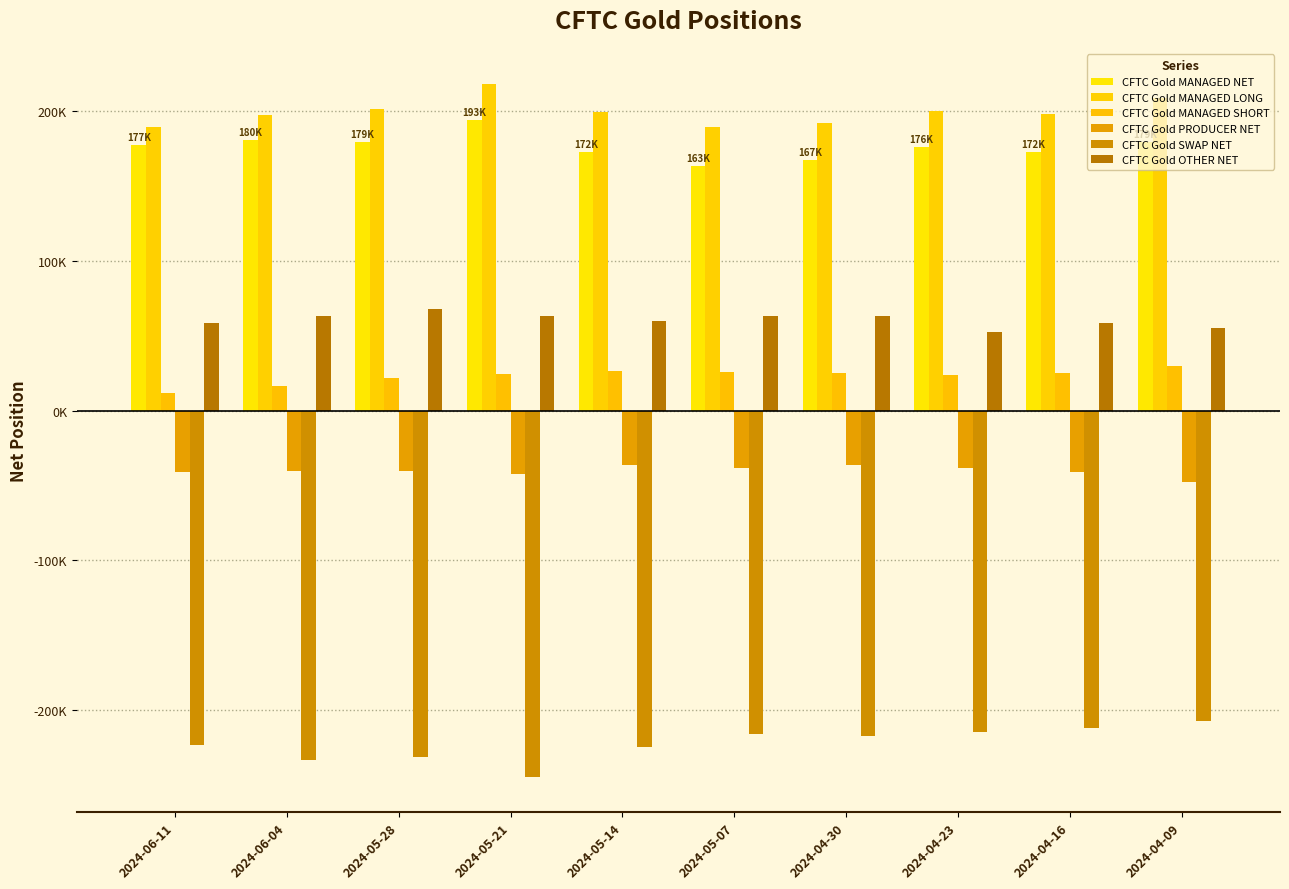

The value of CFTC Gold PRODUCER NET at 2024-04-16 is -65111. True or false?

False